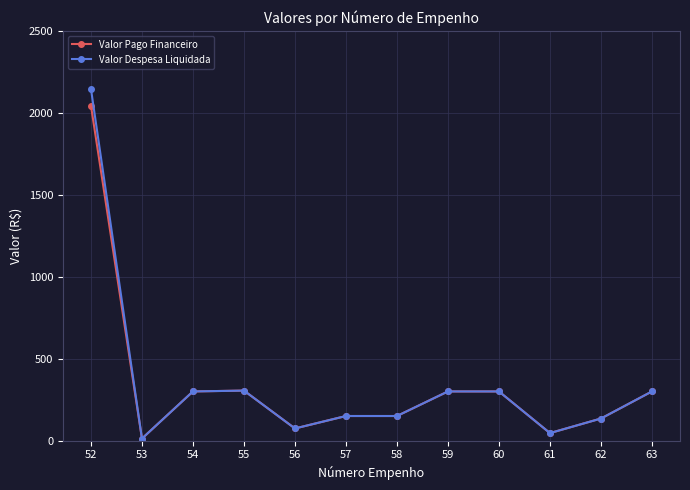

Which series has the widest spread of values?

Valor Despesa Liquidada